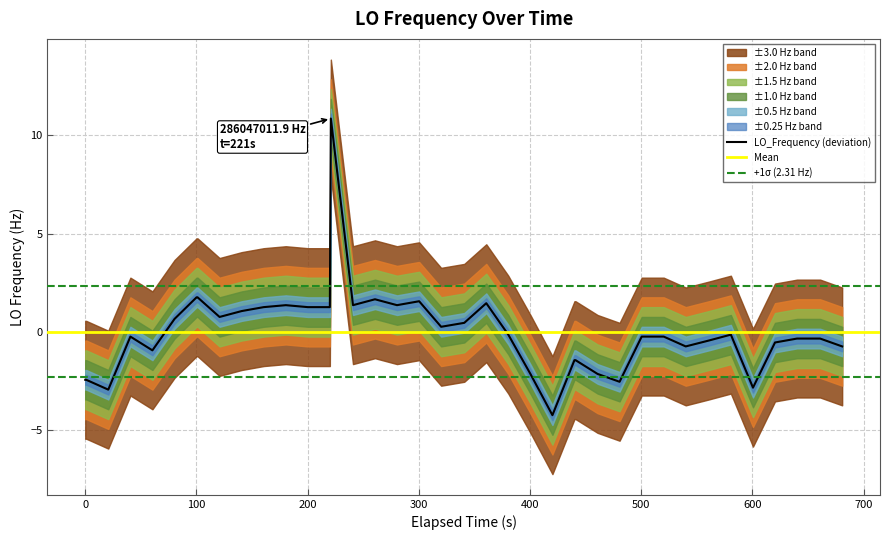

What is the highest value of the LO_Frequency (deviation) series?

10.9